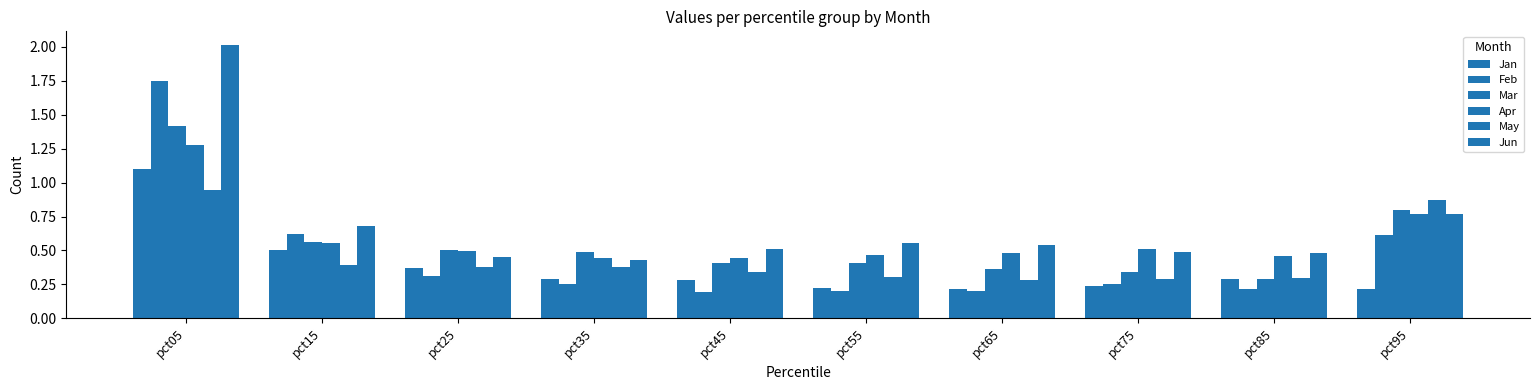

What is the difference between the second highest and minimum values in the Feb series?

0.4